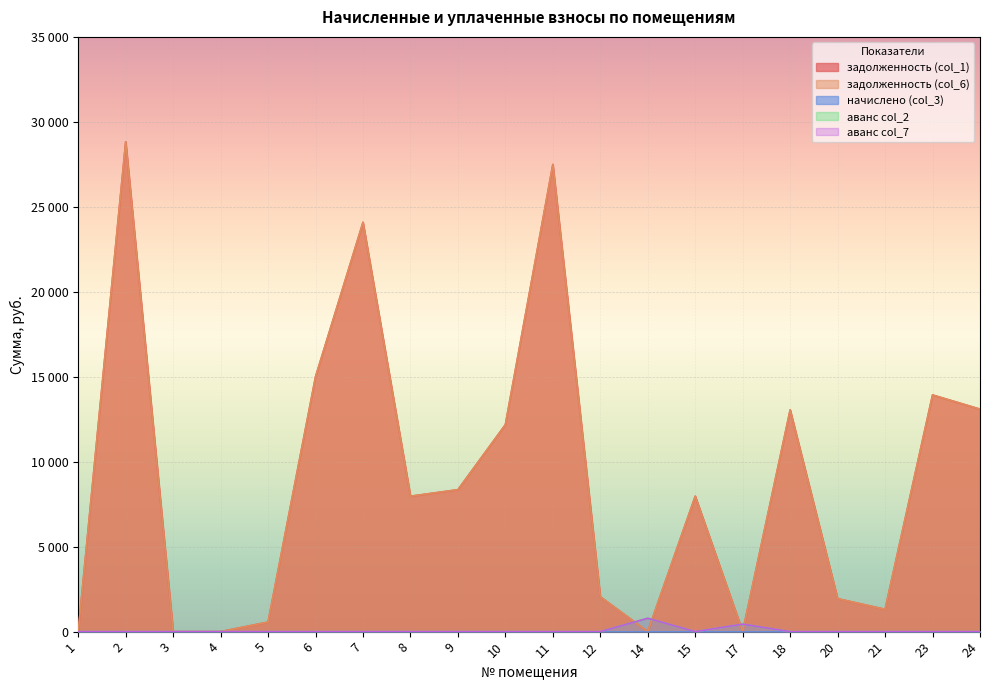

How many values in аванс col_7 are above zero?

2